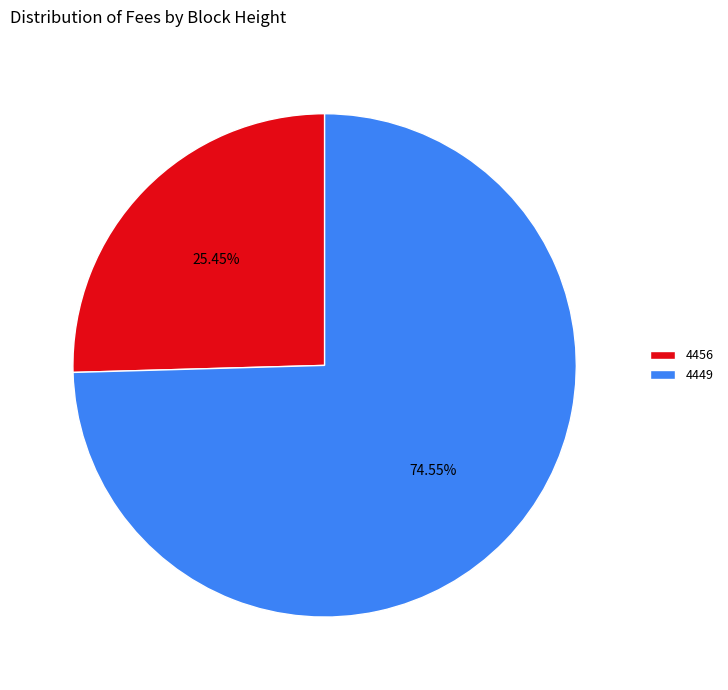

How many slices are in this pie chart?

2